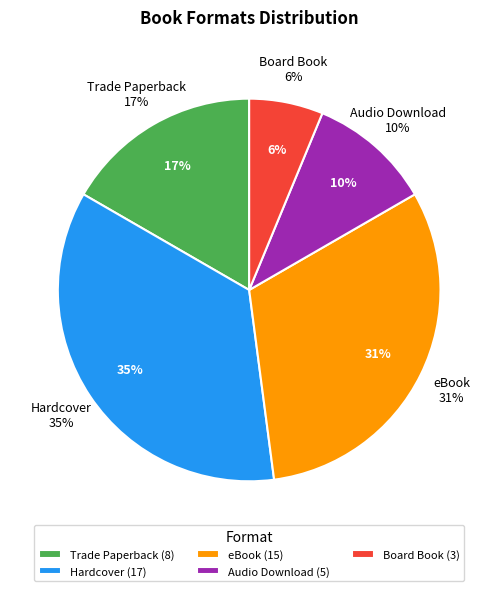

Rank the categories by value from lowest to highest.

Board Book, Audio Download, Trade Paperback, eBook, Hardcover